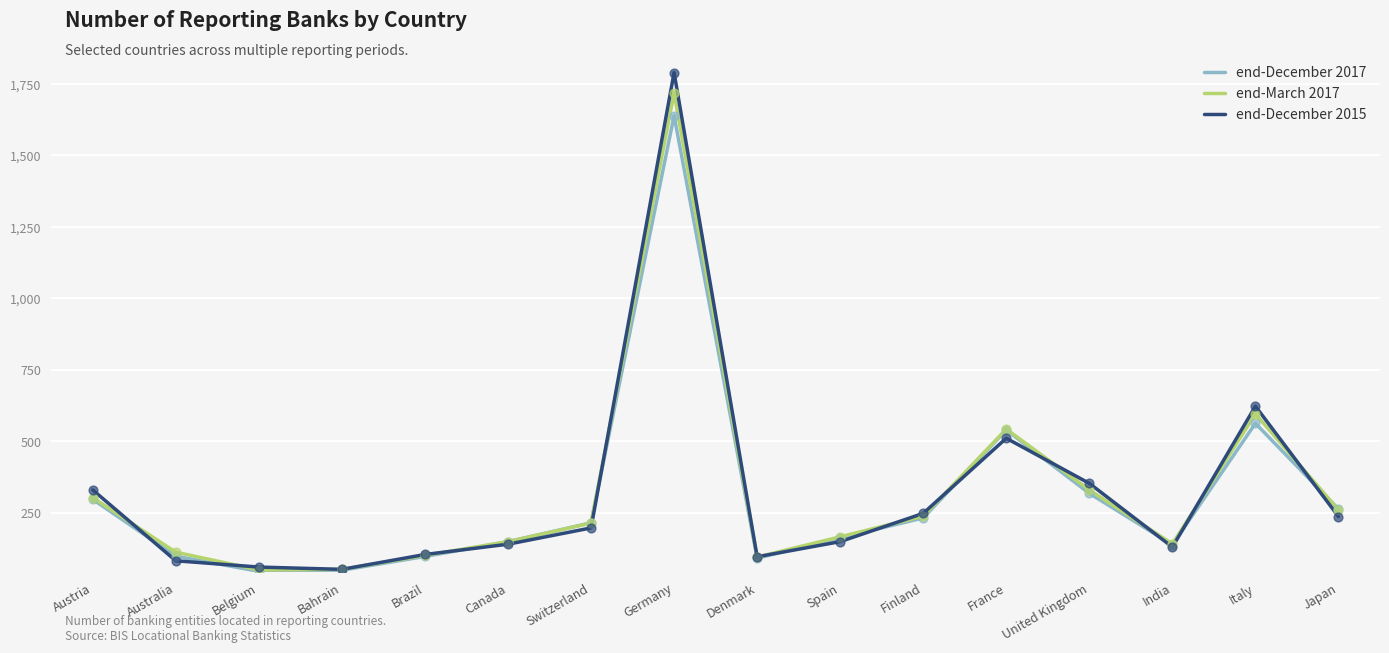

At which category is the sum across all series the highest?

Germany